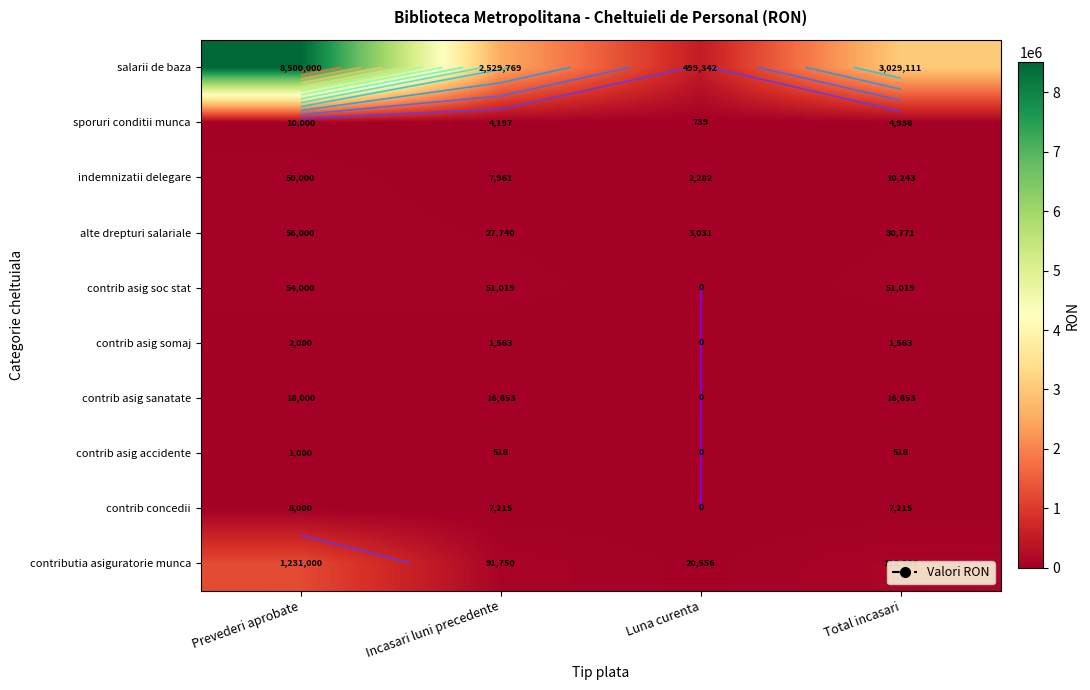

What is the difference between the maximum and minimum values in the contrib asig accidente series?

1000